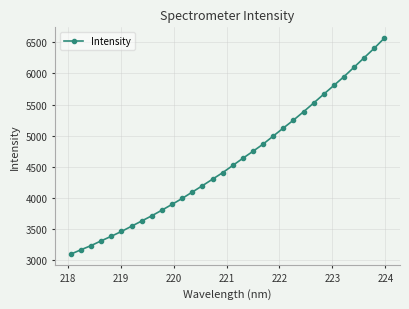

What is the maximum value shown in the chart?

6566.9